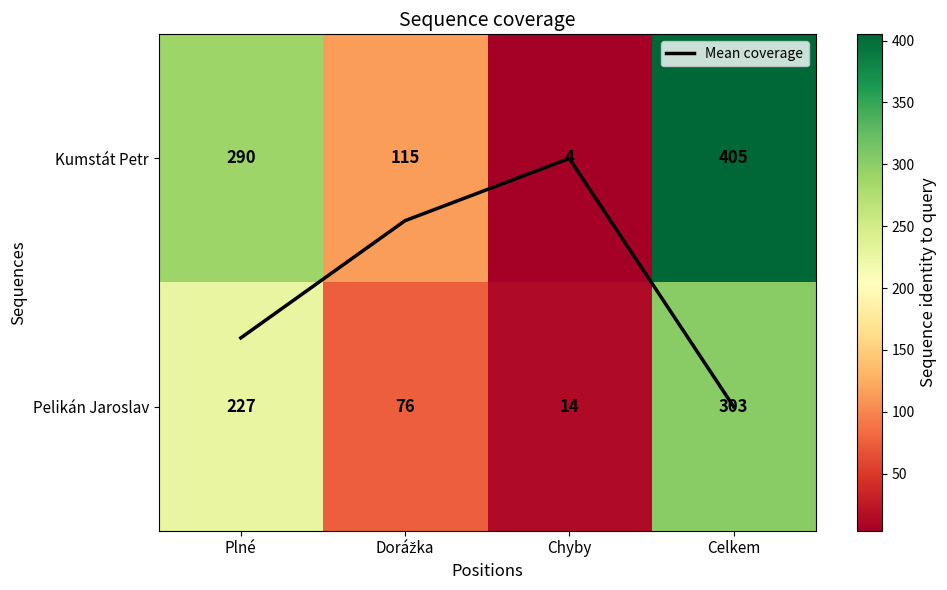

What is the maximum value shown in the chart?

405.0